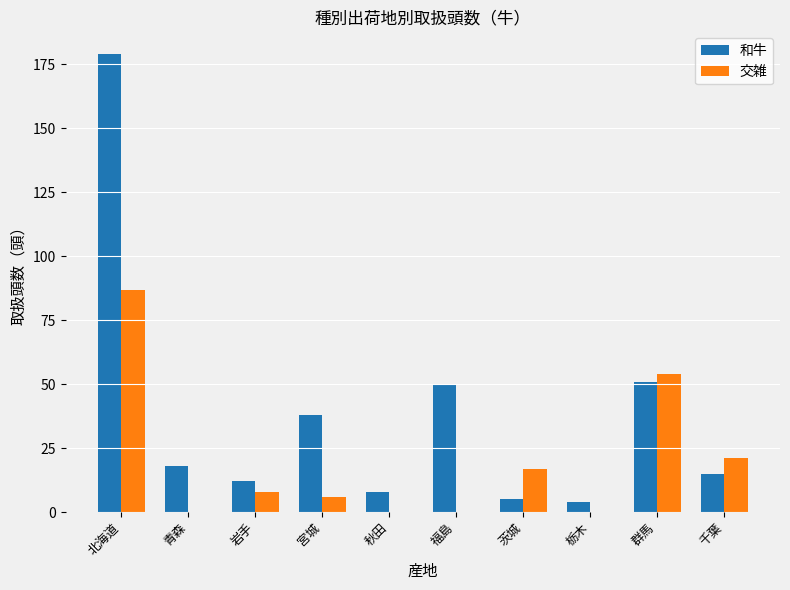

What is the greatest value displayed?

179